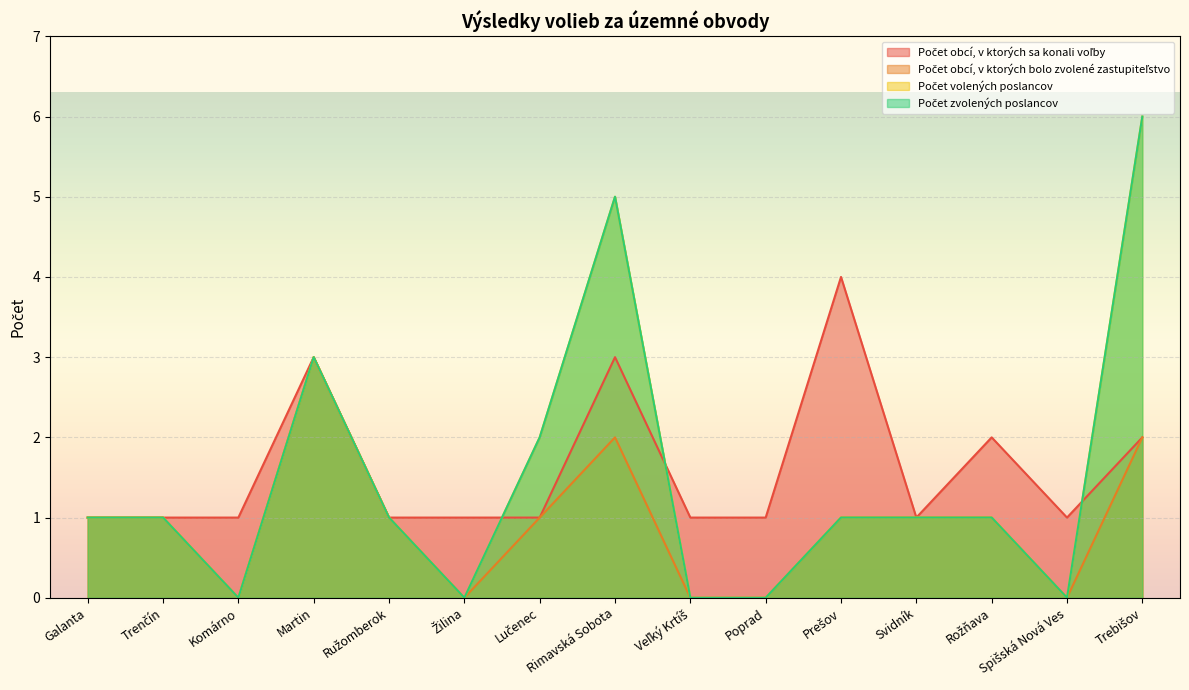

What is the highest value of the Počet obcí, v ktorých sa konali voľby series?

4